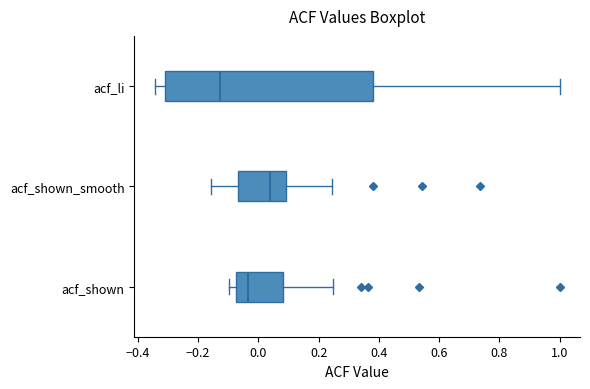

Reading bottom to top, read every box against the x-axis: the position of its median line, the range the box covers, and the ends of its whiskers. The values are not printed on the chart, so give them approximately, as read against the axis.

acf_shown: median -0.04, box -0.08 to 0.08, whiskers -0.10 to 0.24
acf_shown_smooth: median 0.04, box -0.06 to 0.10, whiskers -0.16 to 0.24
acf_li: median -0.12, box -0.30 to 0.38, whiskers -0.34 to 1.00